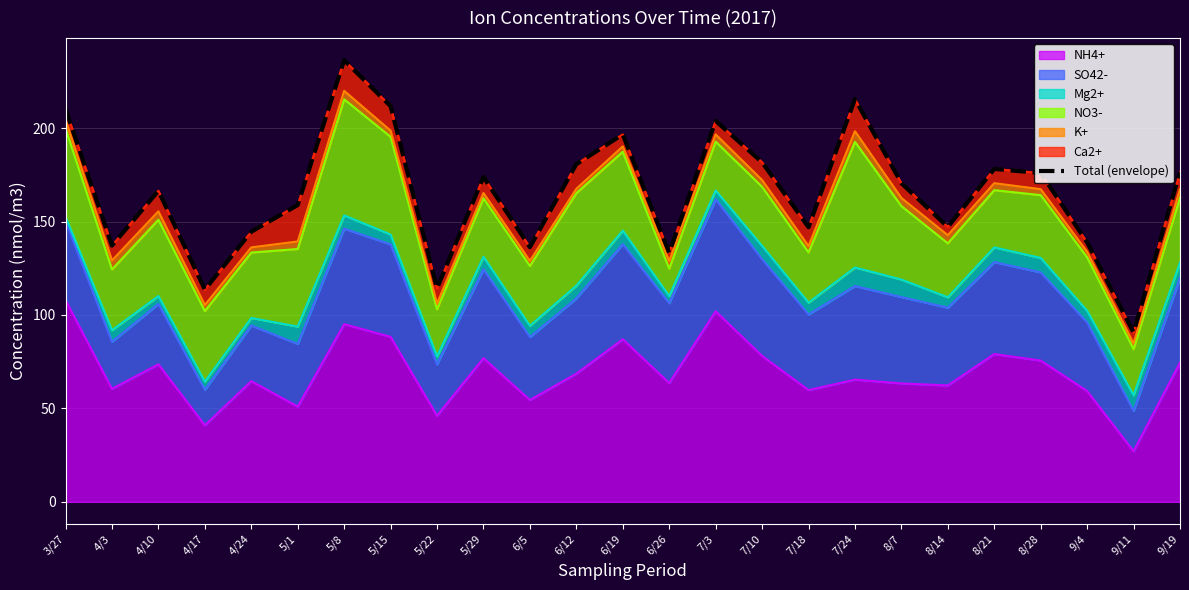

What is the difference between the maximum and second lowest values?

122.8